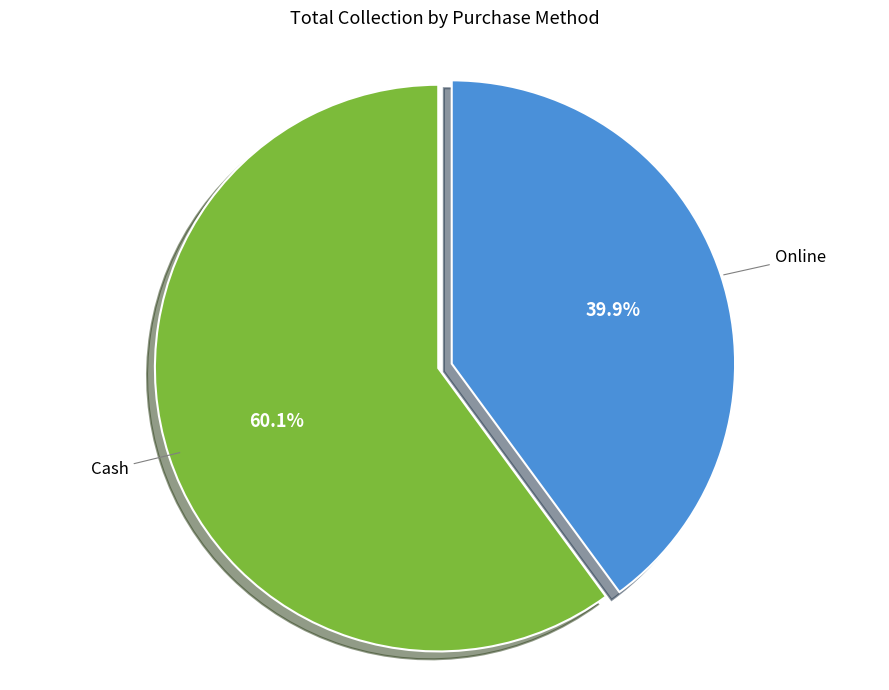

Is there a majority slice in this chart?

Yes